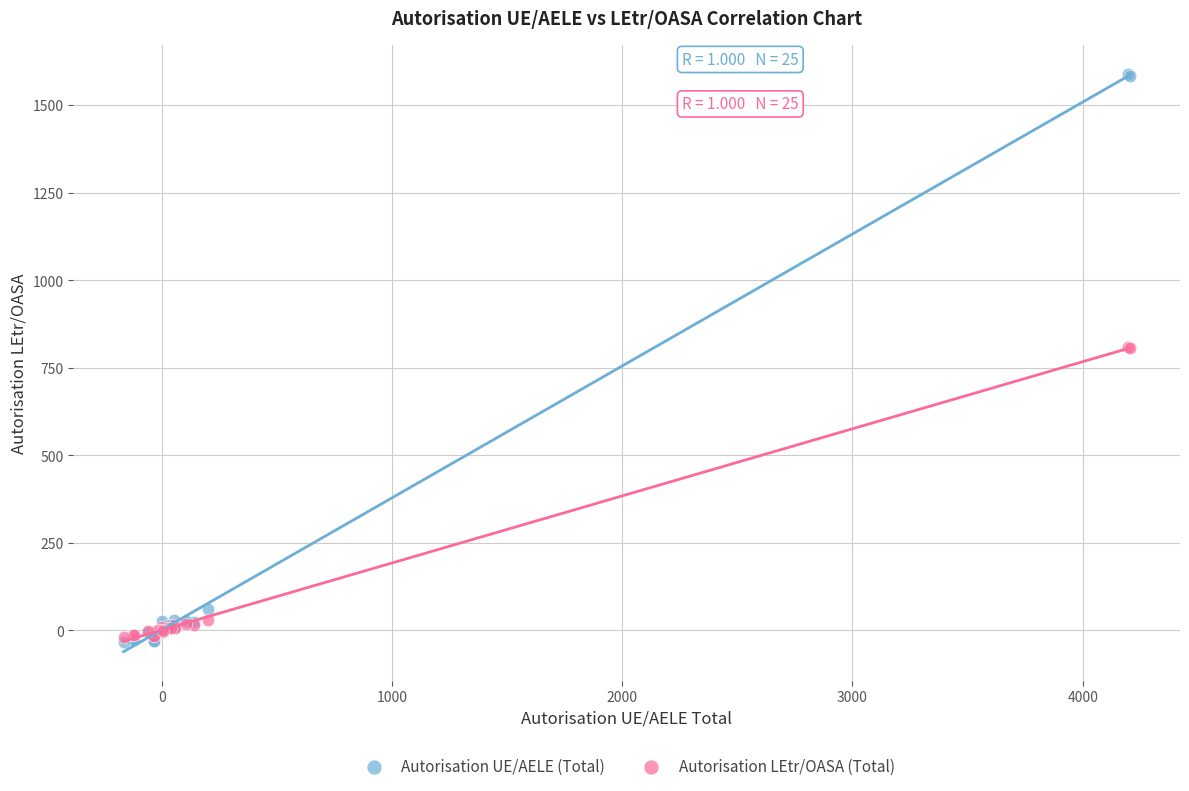

What are all the series names shown in the legend?

Autorisation UE/AELE (Total), Autorisation LEtr/OASA (Total)